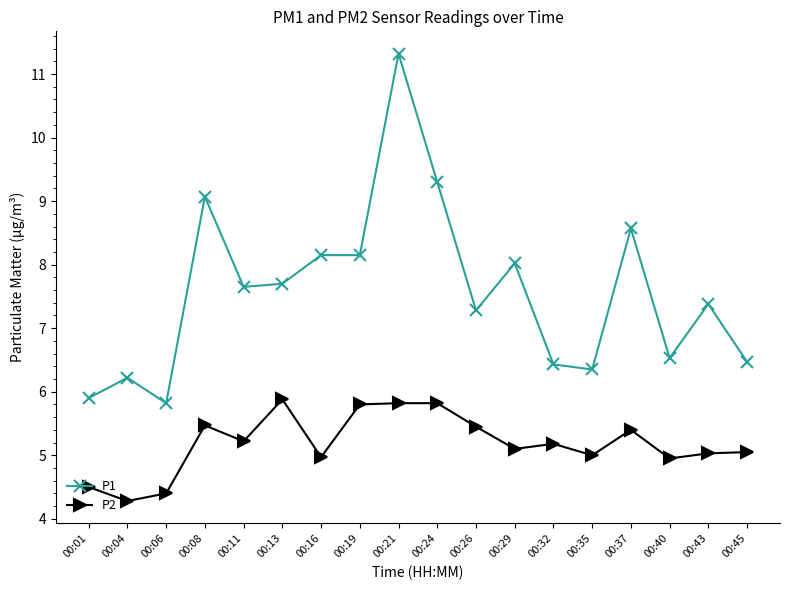

The P2 series shows 8.4 at 00:45. True or false?

False